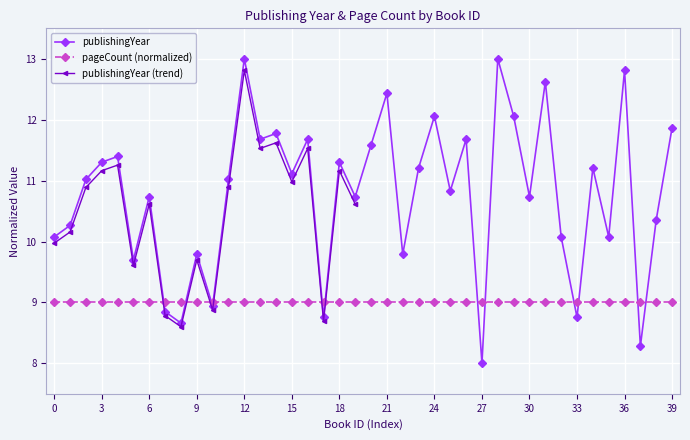

The value at 20138 is 14.5. True or false?

False